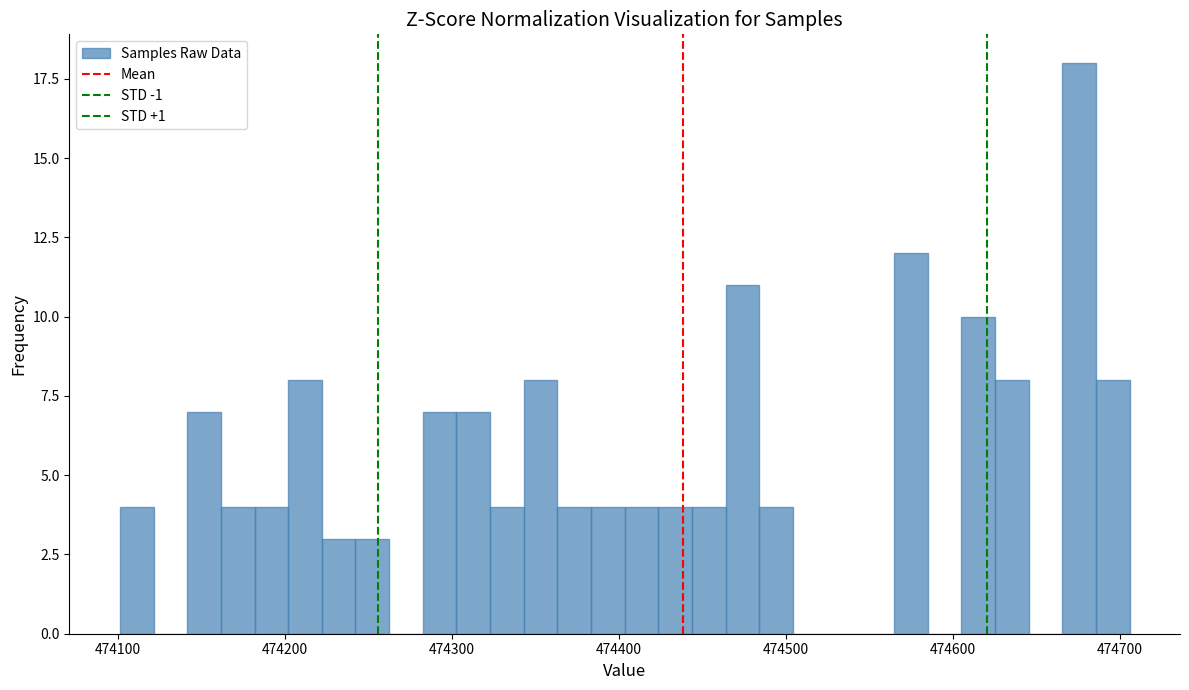

Read against the x-axis, roughly where is the centre of the tallest bar?

474680